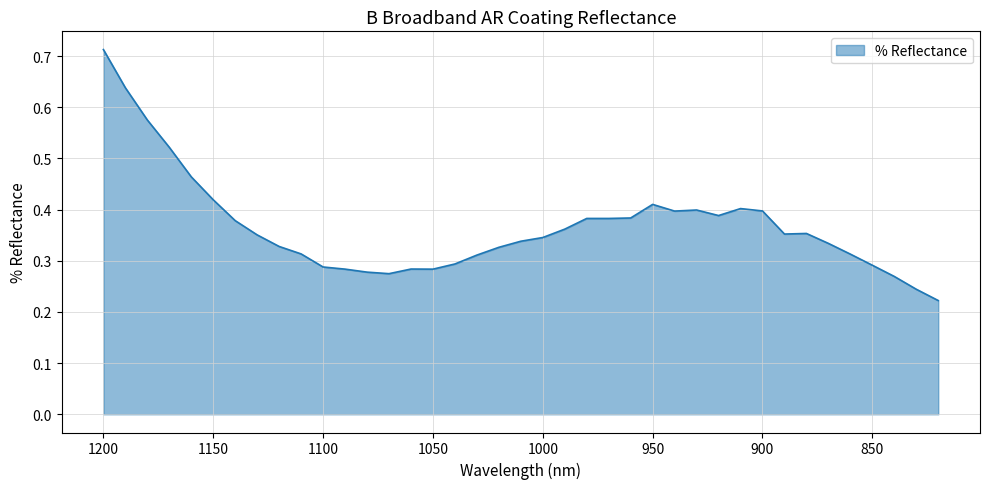

How many values are between 0 and 1?

39